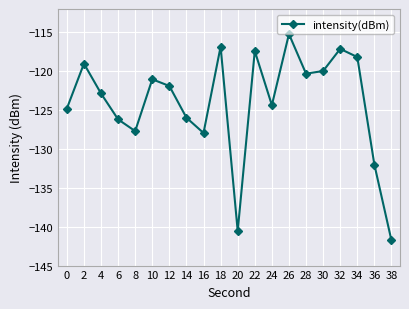

What is the sum of the values at 28 and 18?

-237.2